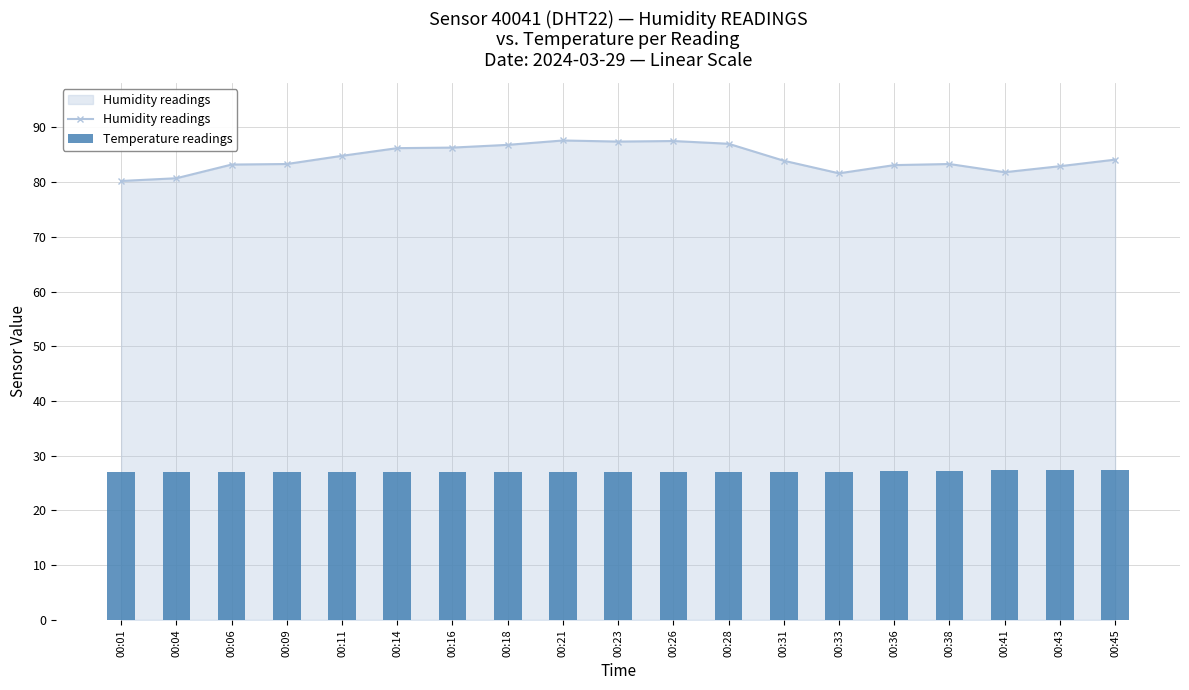

Reading left to right, what are all the values shown in this chart?

Humidity readings: 00:01=80.2	00:04=80.7	00:06=83.2	00:09=83.3	00:11=84.8	00:14=86.2	00:16=86.3	00:18=86.8	00:21=87.6	00:23=87.4	00:26=87.5	00:28=87.0	00:31=83.9	00:33=81.6	00:36=83.1	00:38=83.3	00:41=81.8	00:43=82.9	00:45=84.1
Temperature readings: 00:01=27.1	00:04=27.1	00:06=27.1	00:09=27.1	00:11=27.1	00:14=27.1	00:16=27.1	00:18=27.0	00:21=27.0	00:23=27.0	00:26=27.0	00:28=27.0	00:31=27.1	00:33=27.1	00:36=27.2	00:38=27.2	00:41=27.3	00:43=27.4	00:45=27.4